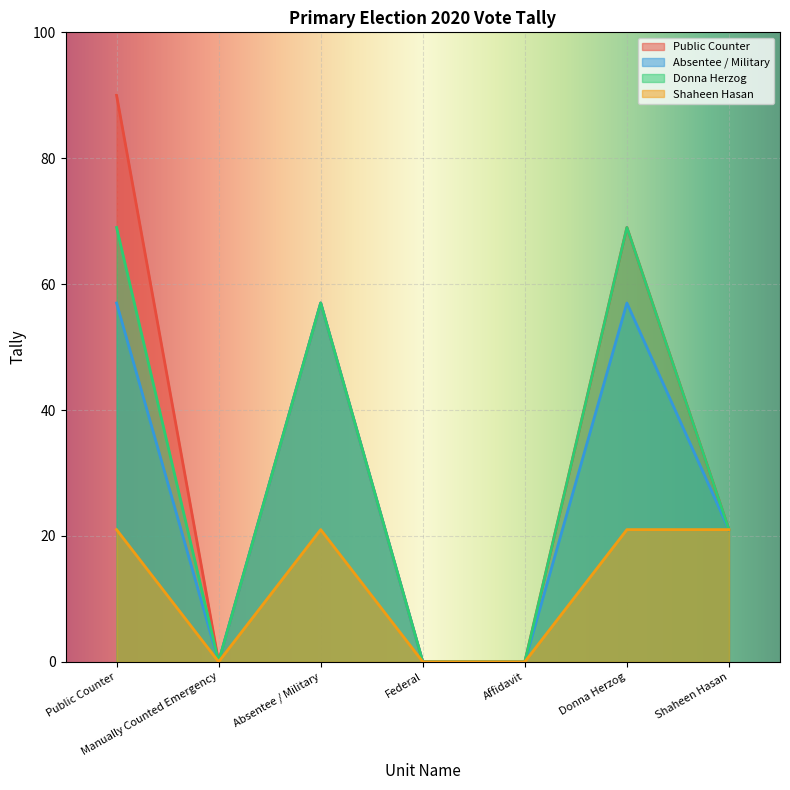

Rank the series by their maximum value, from highest to lowest.

Public Counter, Donna Herzog, Absentee / Military, Shaheen Hasan